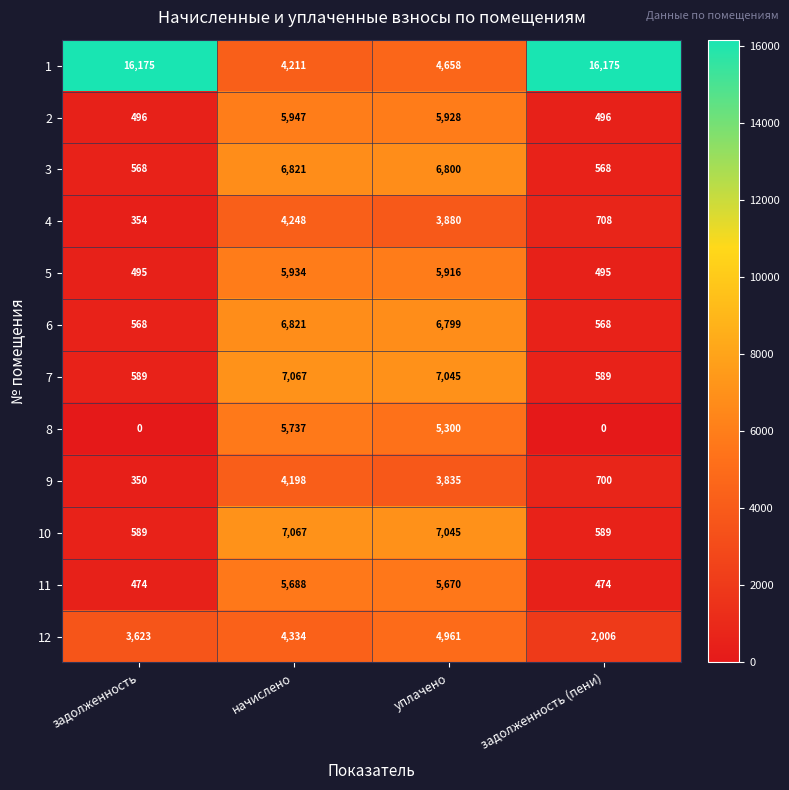

True or false: 11 has a value of 5688 at начислено.

True